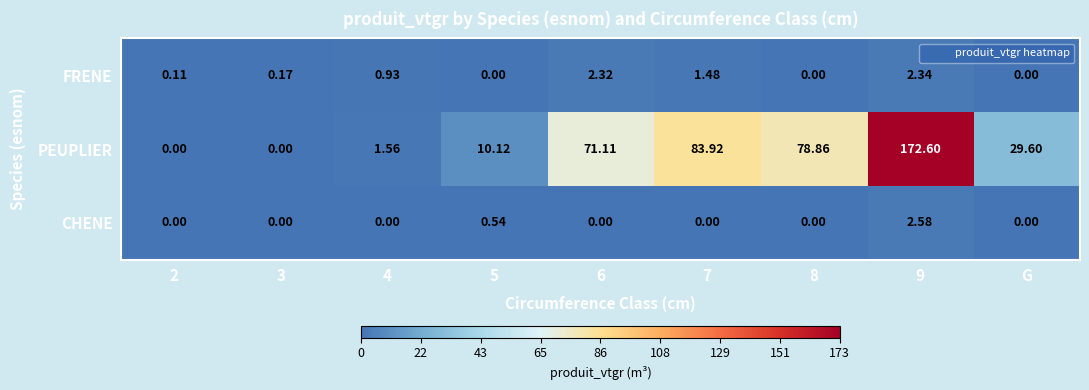

At 9, list the series in order from smallest to largest.

FRENE, CHENE, PEUPLIER